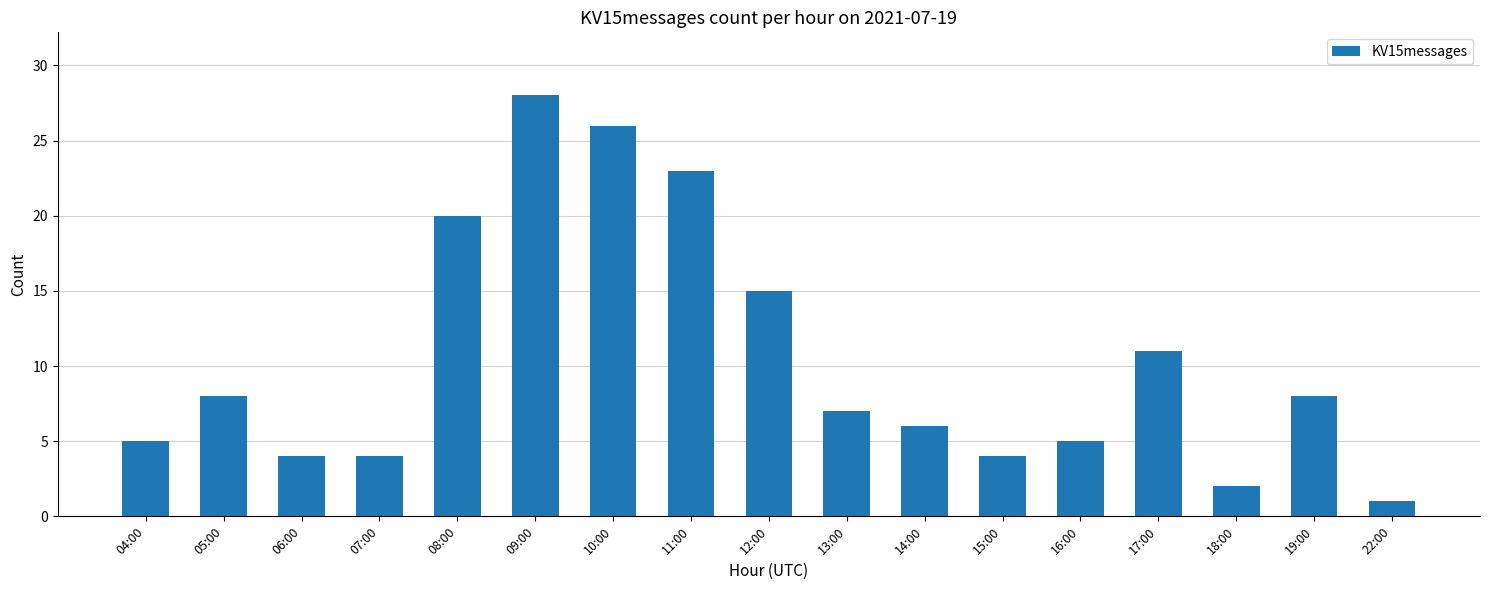

What is the greatest value displayed?

28